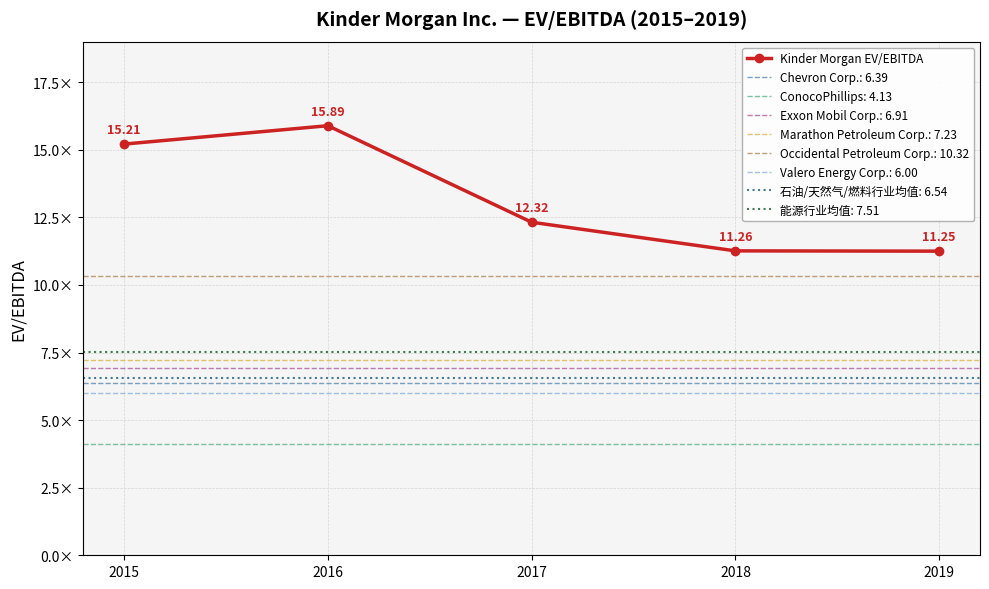

How many data points does each series have?

5